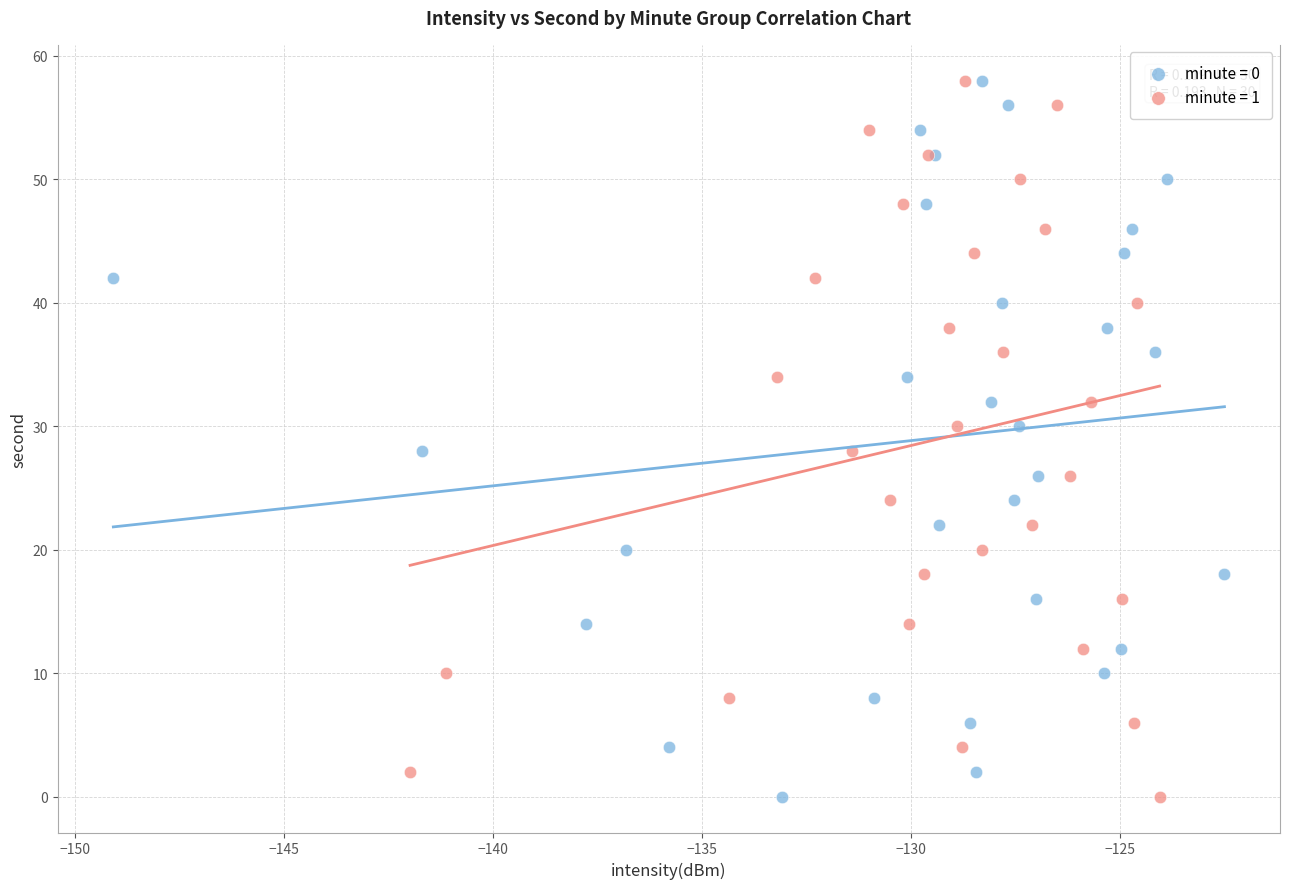

What are all the series names shown in the legend?

minute = 0, minute = 1